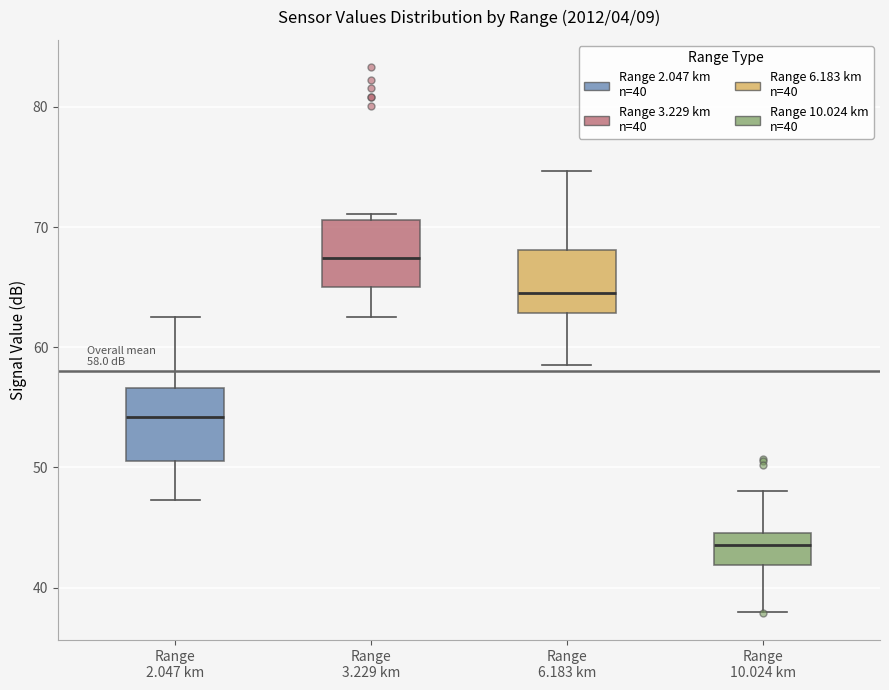

Which box has the highest median line?

Range 3.229 km